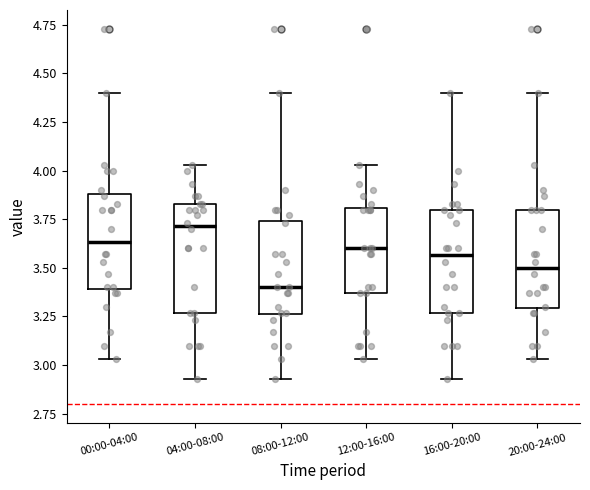

Reading left to right, transcribe this box plot: for each box, give where its median line is, the range the box spans, and where its two whiskers end, as read against the y-axis. The values are not printed on the chart, so give them approximately, as read against the axis.

00:00-04:00: median 3.65, box 3.40 to 3.90, whiskers 3.05 to 4.40
04:00-08:00: median 3.70, box 3.25 to 3.85, whiskers 2.95 to 4.05
08:00-12:00: median 3.40, box 3.25 to 3.75, whiskers 2.95 to 4.40
12:00-16:00: median 3.60, box 3.35 to 3.80, whiskers 3.05 to 4.05
16:00-20:00: median 3.55, box 3.25 to 3.80, whiskers 2.95 to 4.40
20:00-24:00: median 3.50, box 3.30 to 3.80, whiskers 3.05 to 4.40